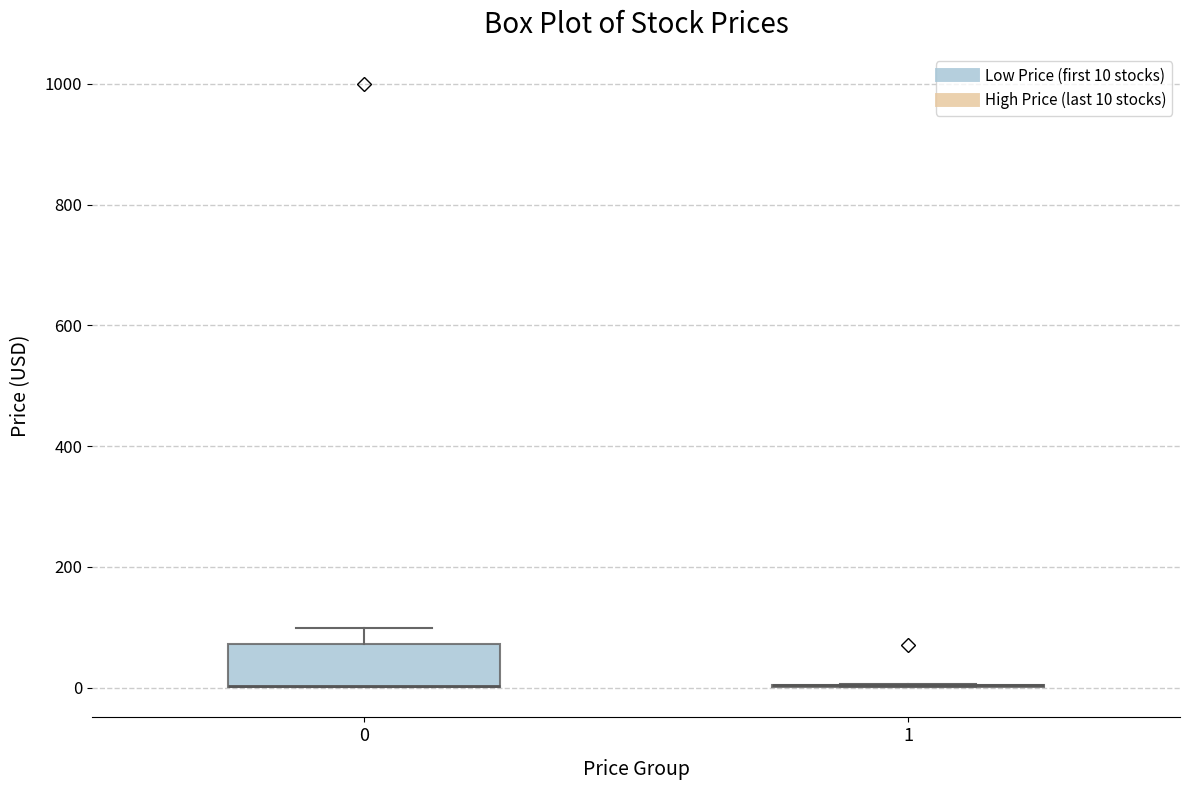

Where is the lower edge of the box at x = 0 on the y-axis? The values are not printed on the chart, so give them approximately, as read against the axis.

0